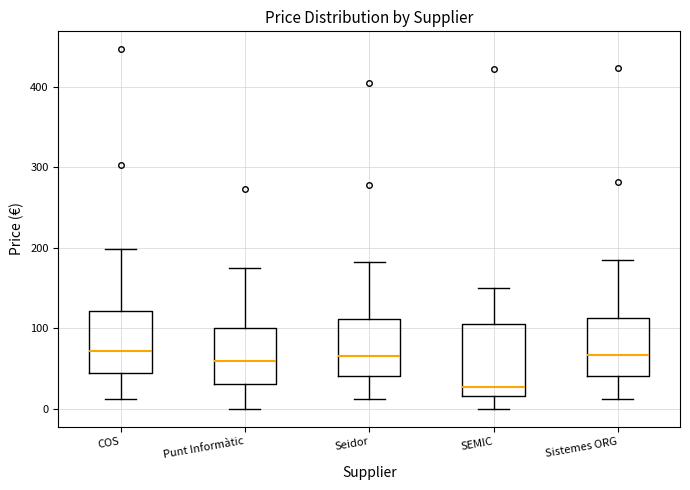

Reading left to right, transcribe this box plot: for each box, give where its median line is, the range the box spans, and where its two whiskers end, as read against the y-axis. The values are not printed on the chart, so give them approximately, as read against the axis.

COS: median 70, box 40 to 120, whiskers 10 to 200
Punt Informàtic: median 60, box 30 to 100, whiskers 0 to 170
Seidor: median 70, box 40 to 110, whiskers 10 to 180
SEMIC: median 30, box 20 to 110, whiskers 0 to 150
Sistemes ORG: median 70, box 40 to 110, whiskers 10 to 180